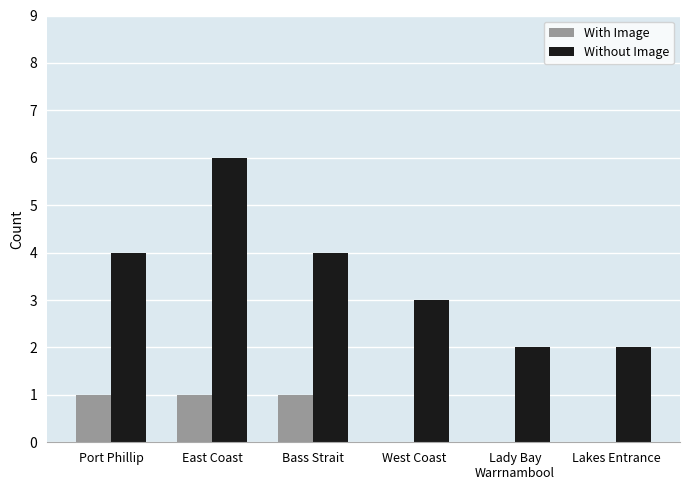

Is it true that Without Image equals 4 at Port Phillip?

True